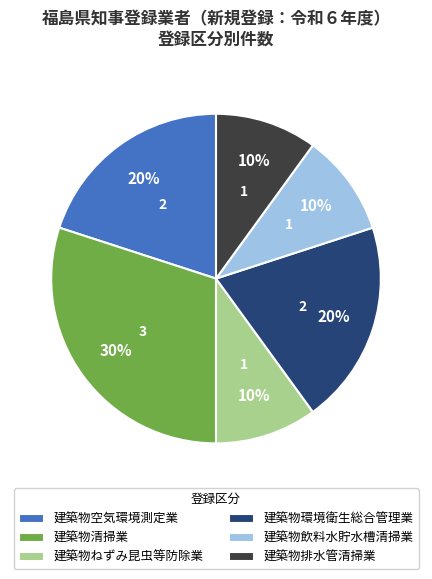

Does 建築物清掃業 account for over 50% of the chart?

No